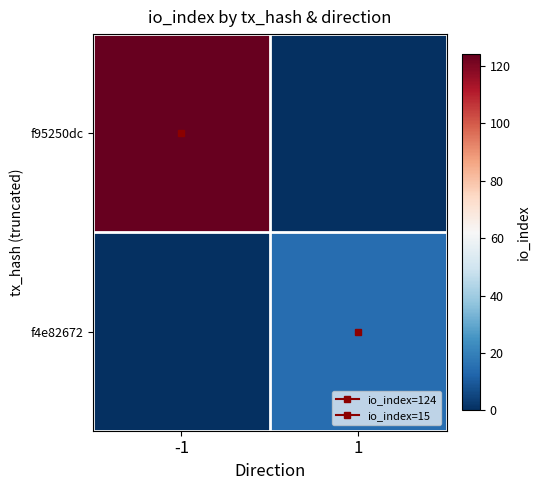

What is the maximum value shown in the chart?

124